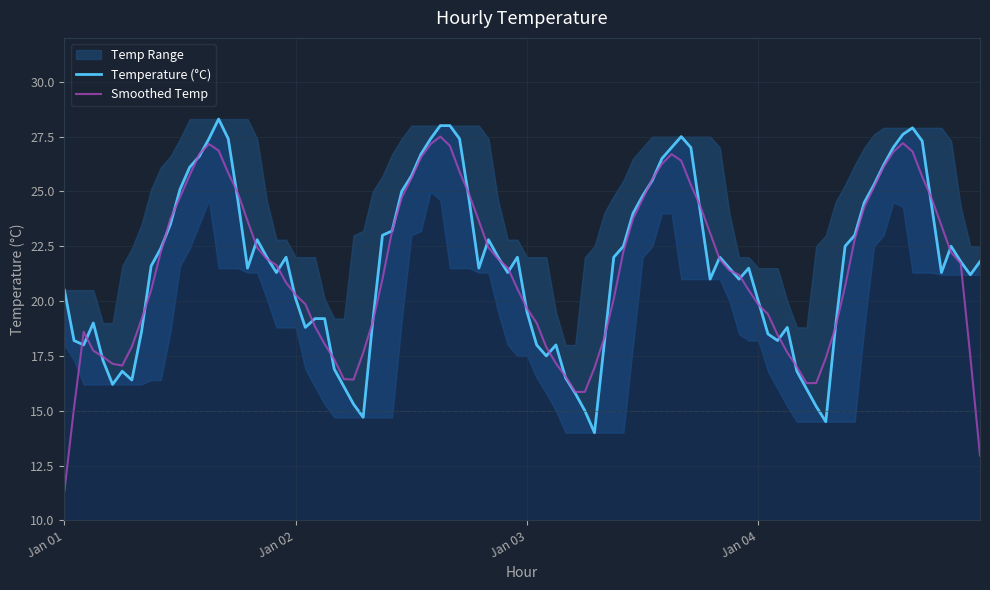

What is the maximum value for Temperature (°C)?

28.3